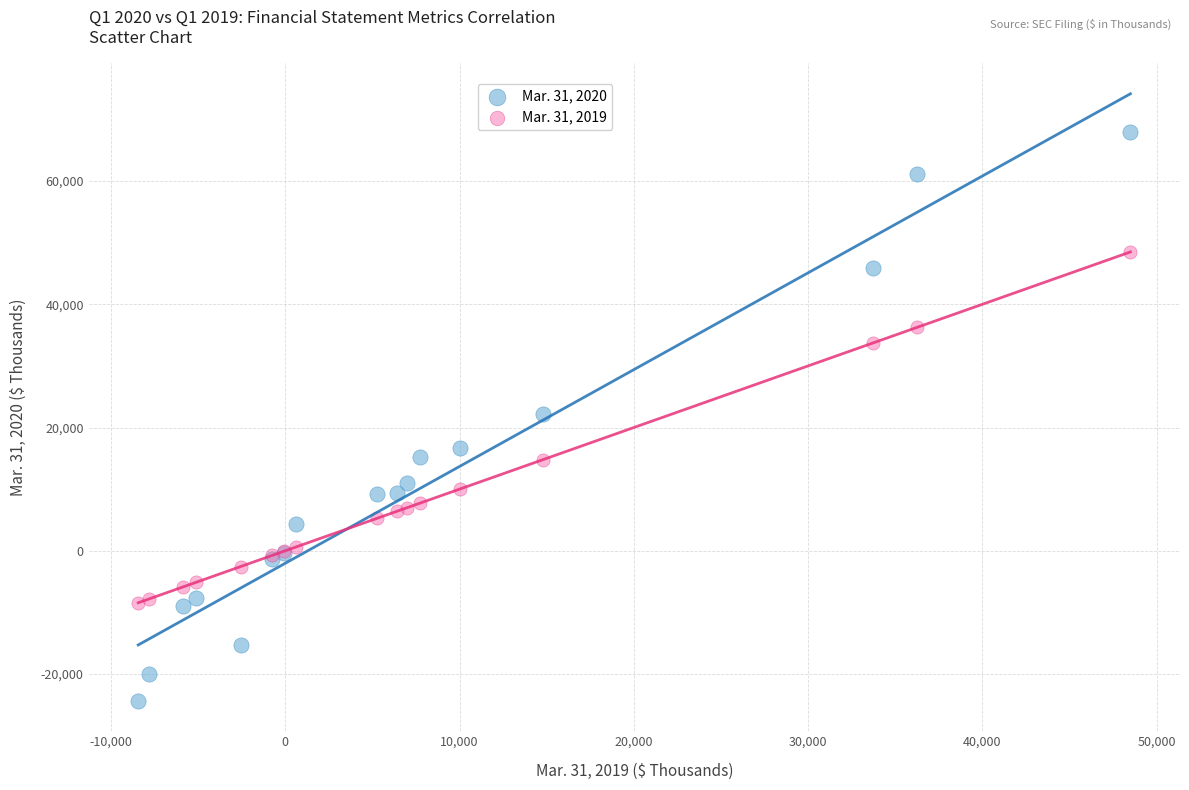

Which series has the largest Y range (max minus min)?

Mar. 31, 2020